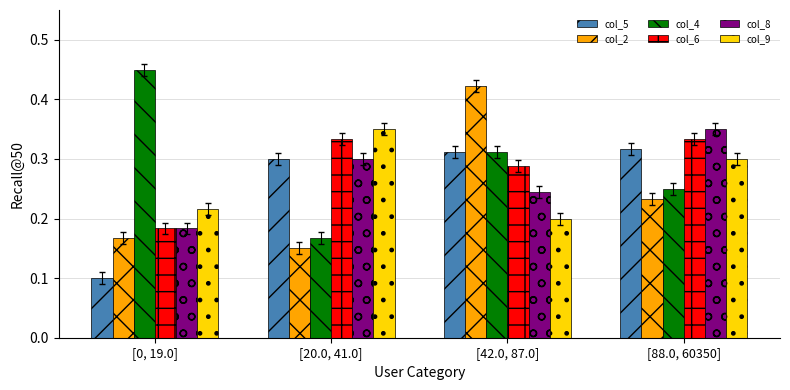

Which series has the largest range (max minus min)?

col_4